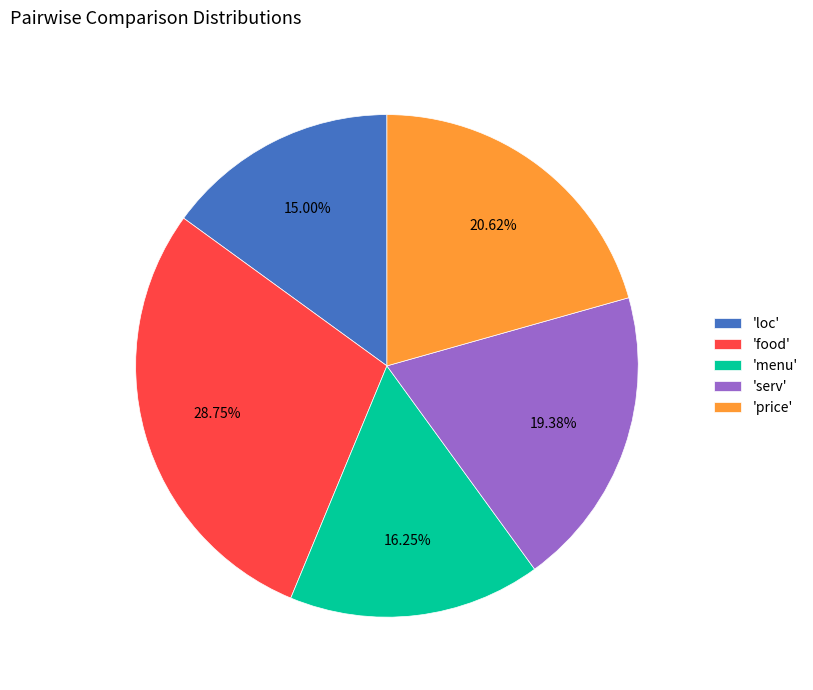

Between 'price' and 'menu', which is larger?

'price'